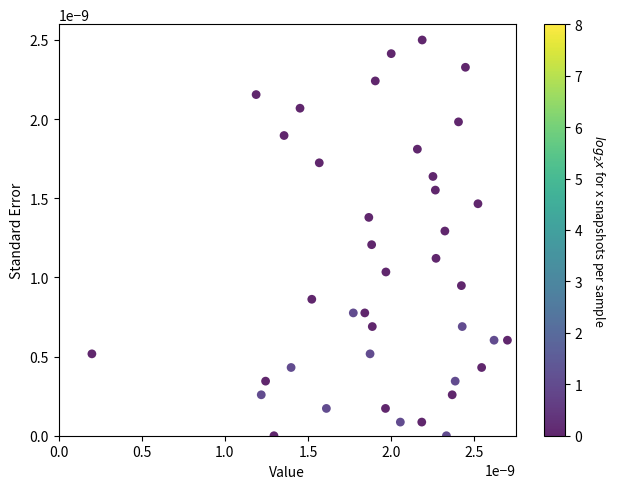

How many data points are displayed?

40